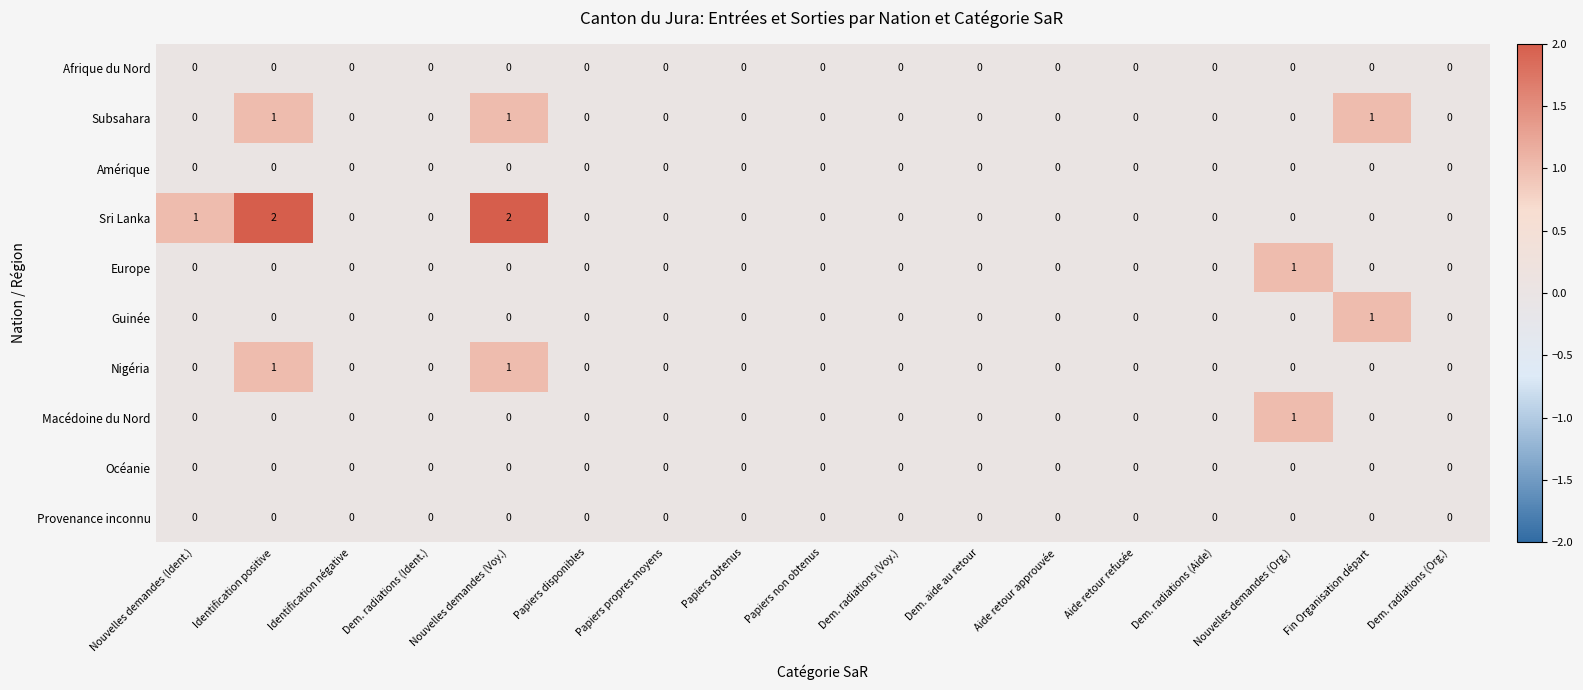

Which series has the largest total across all categories?

Sri Lanka